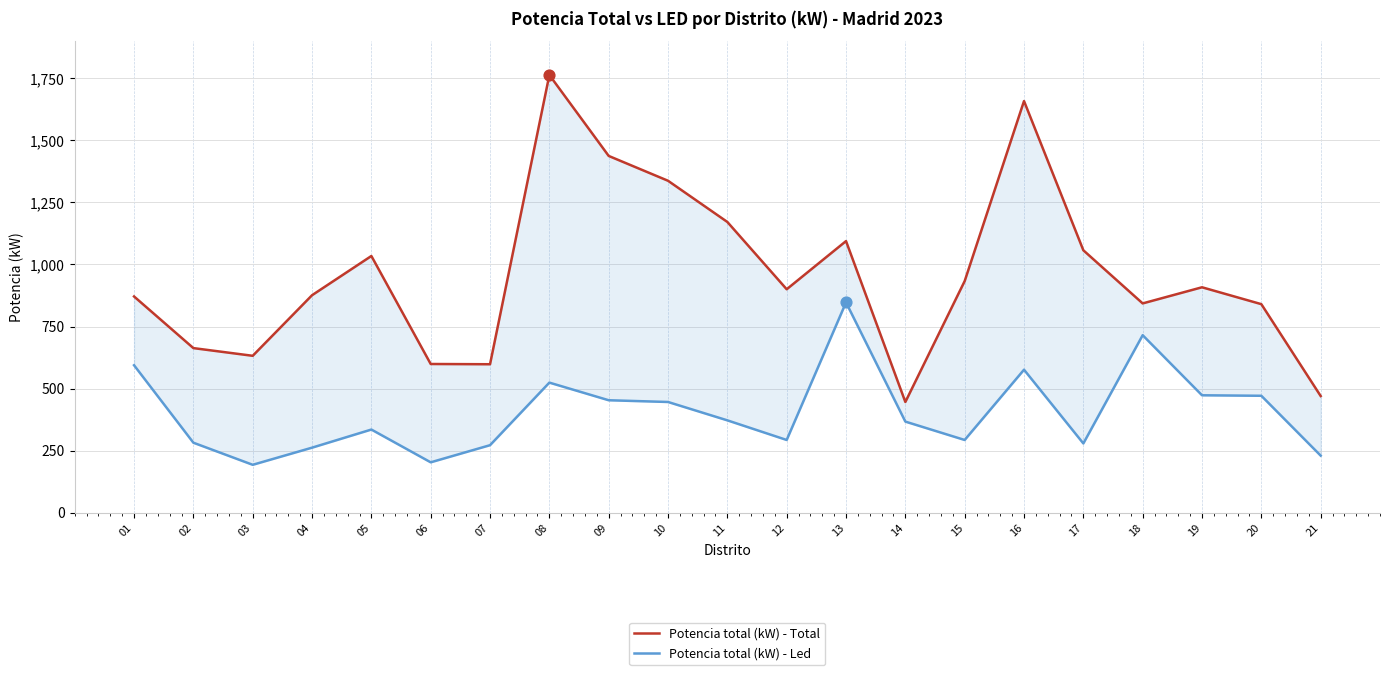

Which series has the largest Y range (max minus min)?

Potencia total (kW) - Total